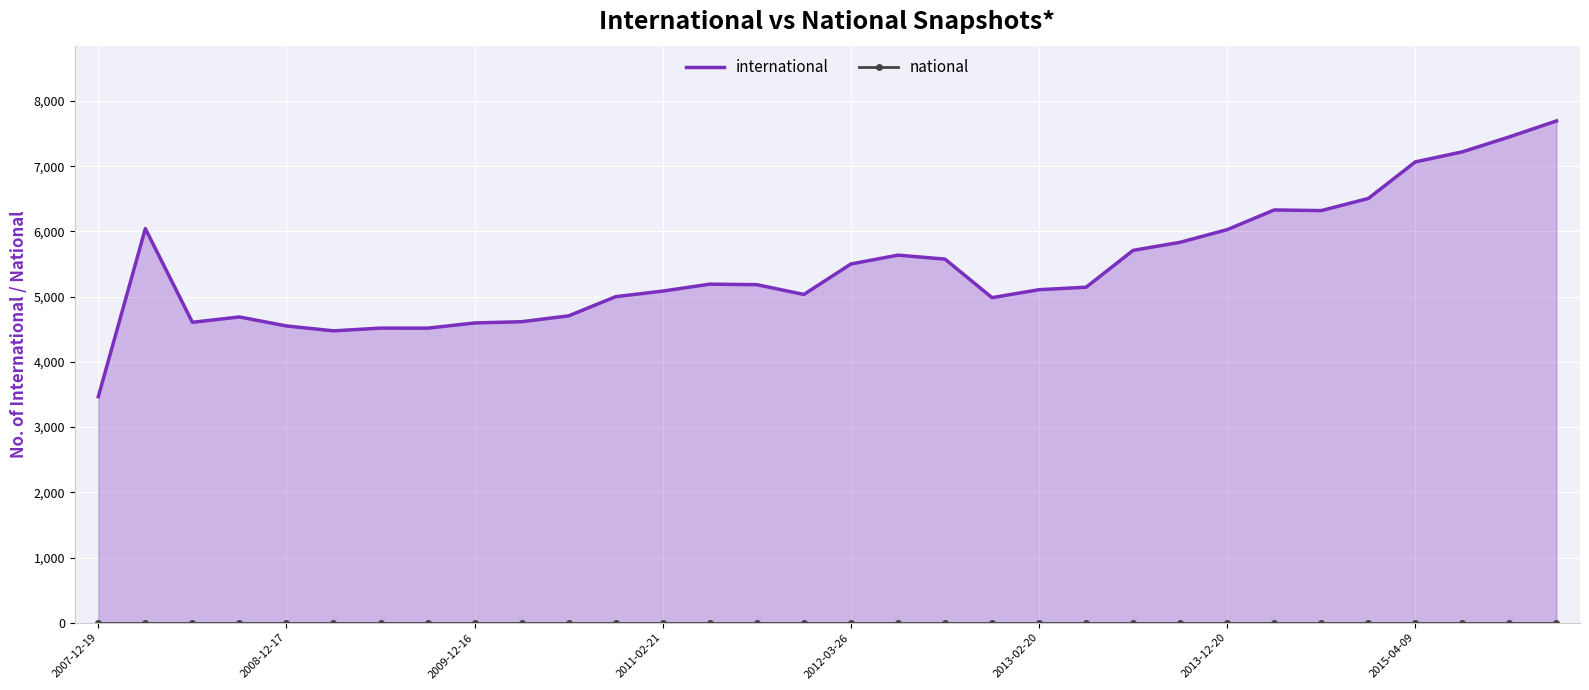

Where is international nearest to the value 5580?

18